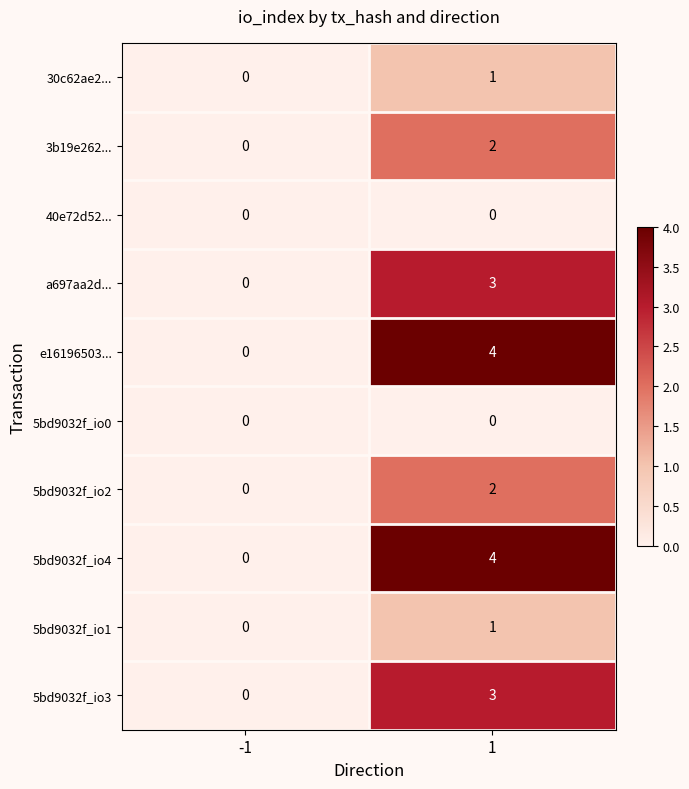

What is the difference between the maximum and minimum values in the 5bd9032f_io3 series?

3